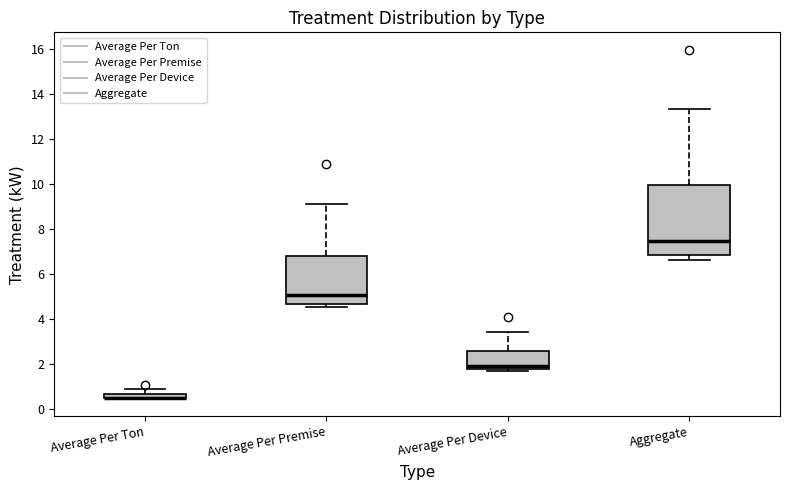

Where is the lower edge of the box for Average Per Premise on the y-axis? The values are not printed on the chart, so give them approximately, as read against the axis.

4.6